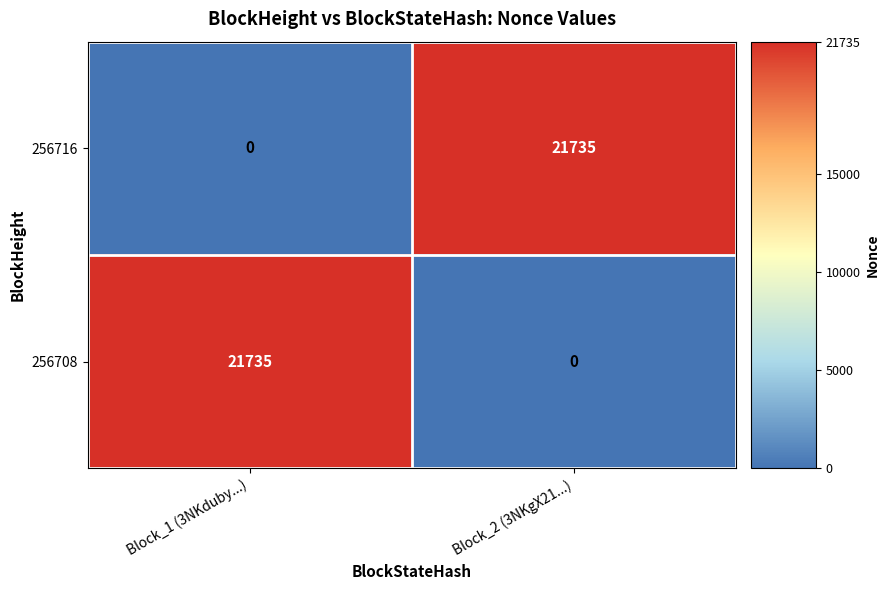

How many distinct data groups are displayed?

2